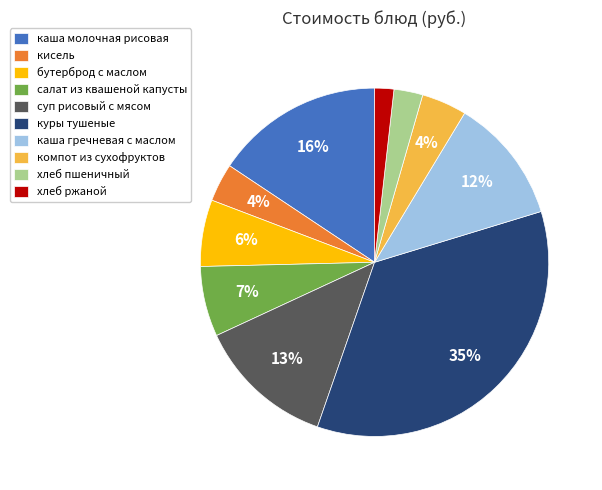

Which has a higher value, хлеб пшеничный or каша молочная рисовая?

каша молочная рисовая